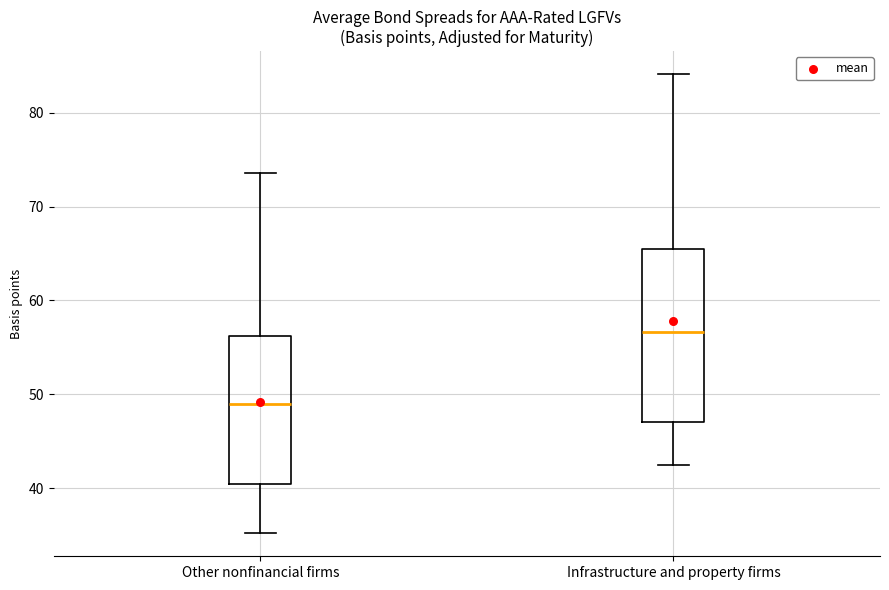

Where is the lower edge of the box for Infrastructure and property firms on the y-axis? The values are not printed on the chart, so give them approximately, as read against the axis.

47